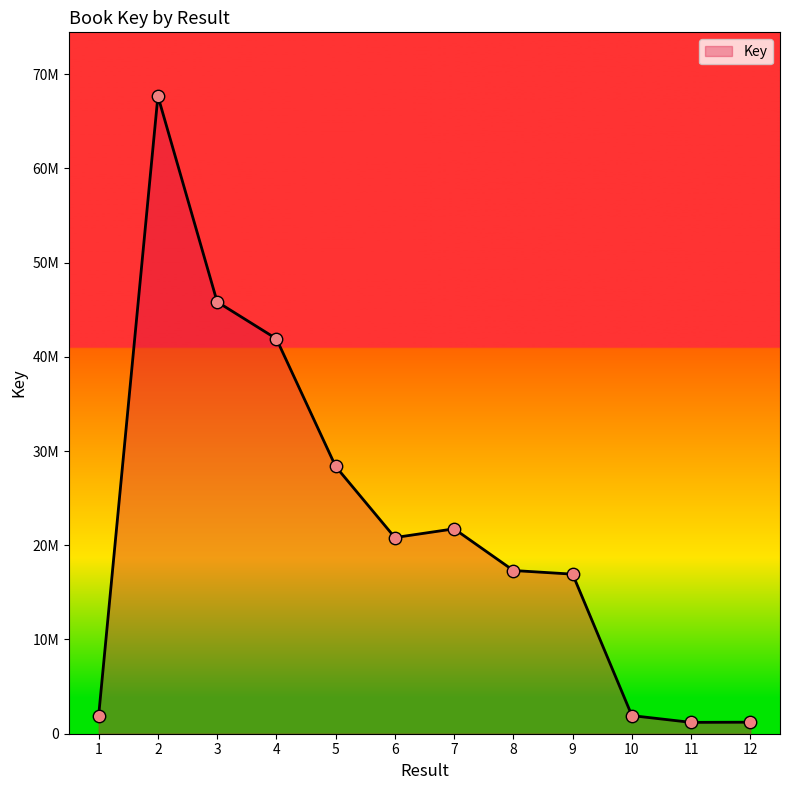

What is the change in value from 3 to 9?

-28900195